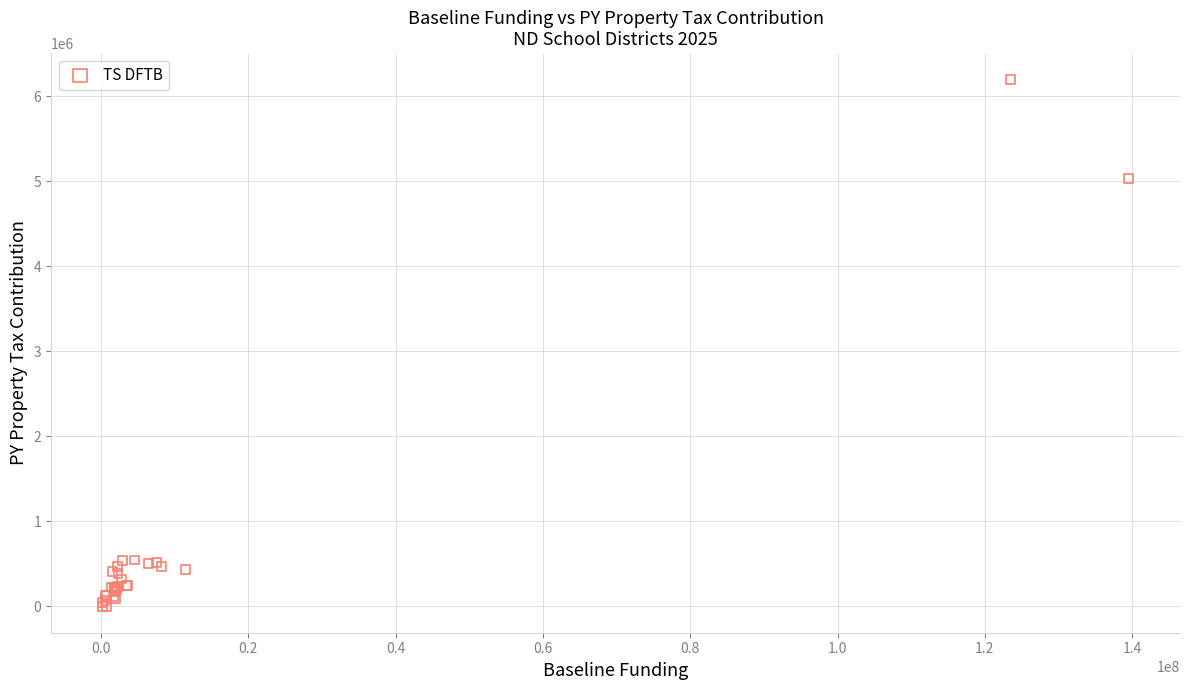

What Y value in the scatter plot is closest to 3100132?

5030828.6